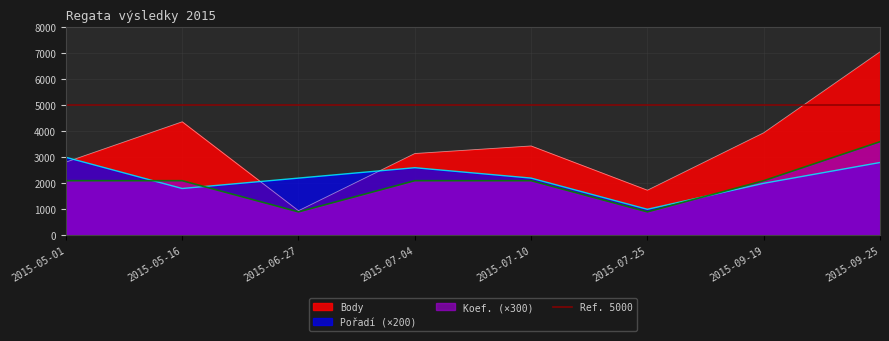

What is the sum of the Koef. values at 2015-09-25 and 2015-05-16?

5700